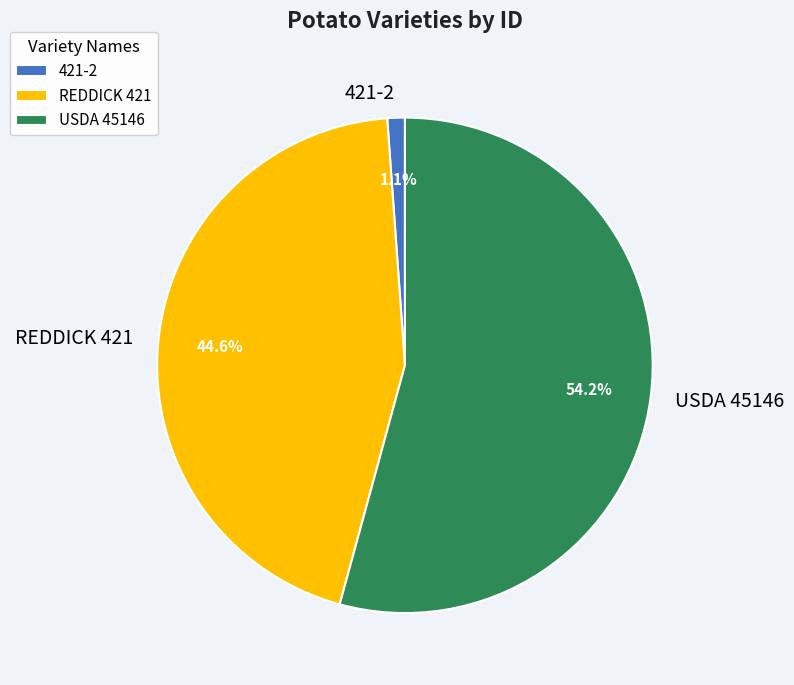

Rank the categories by value from lowest to highest.

421-2, REDDICK 421, USDA 45146